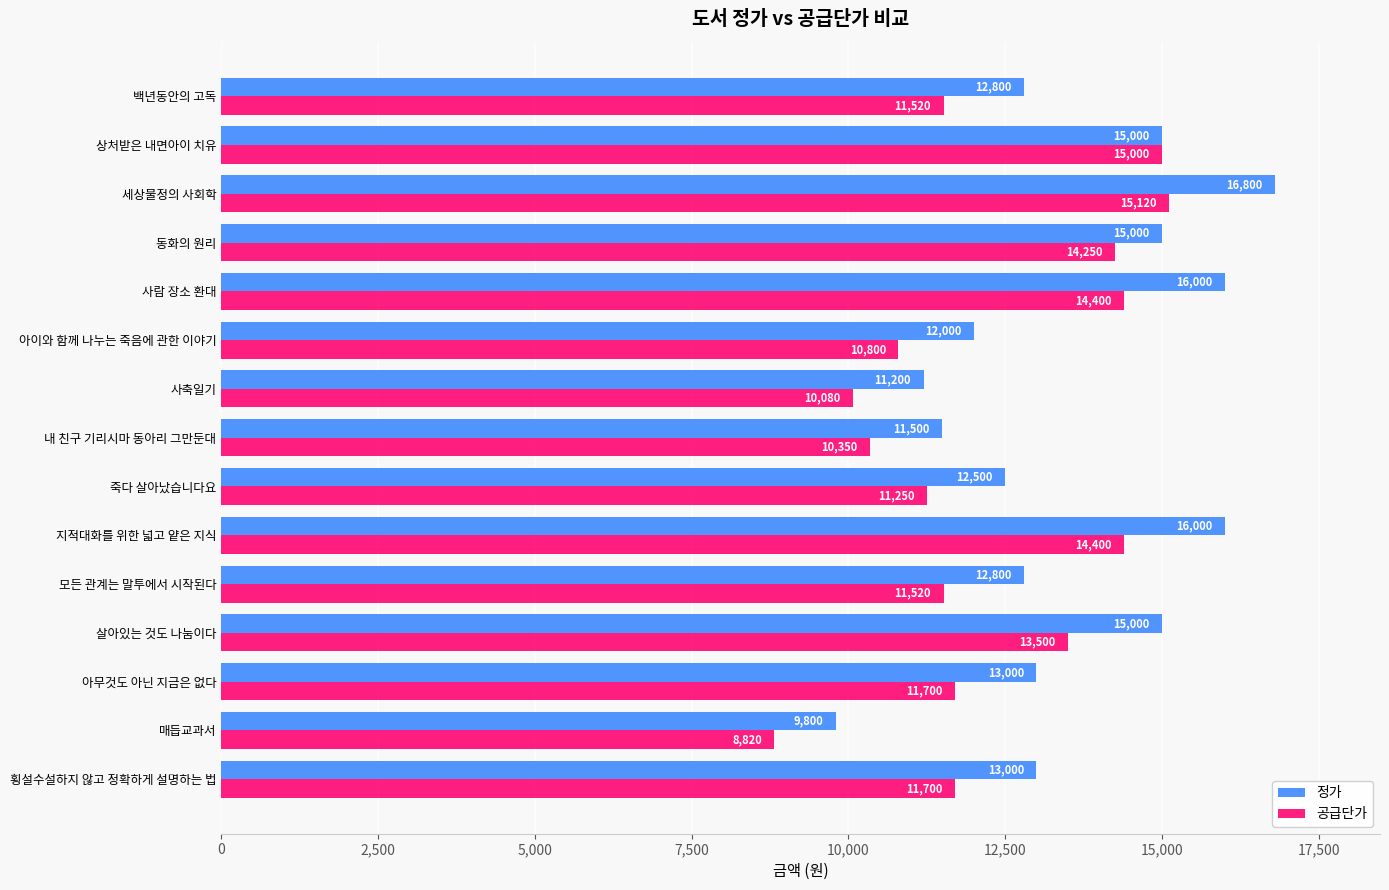

List the series in order of their overall mean, highest first.

정가, 공급단가